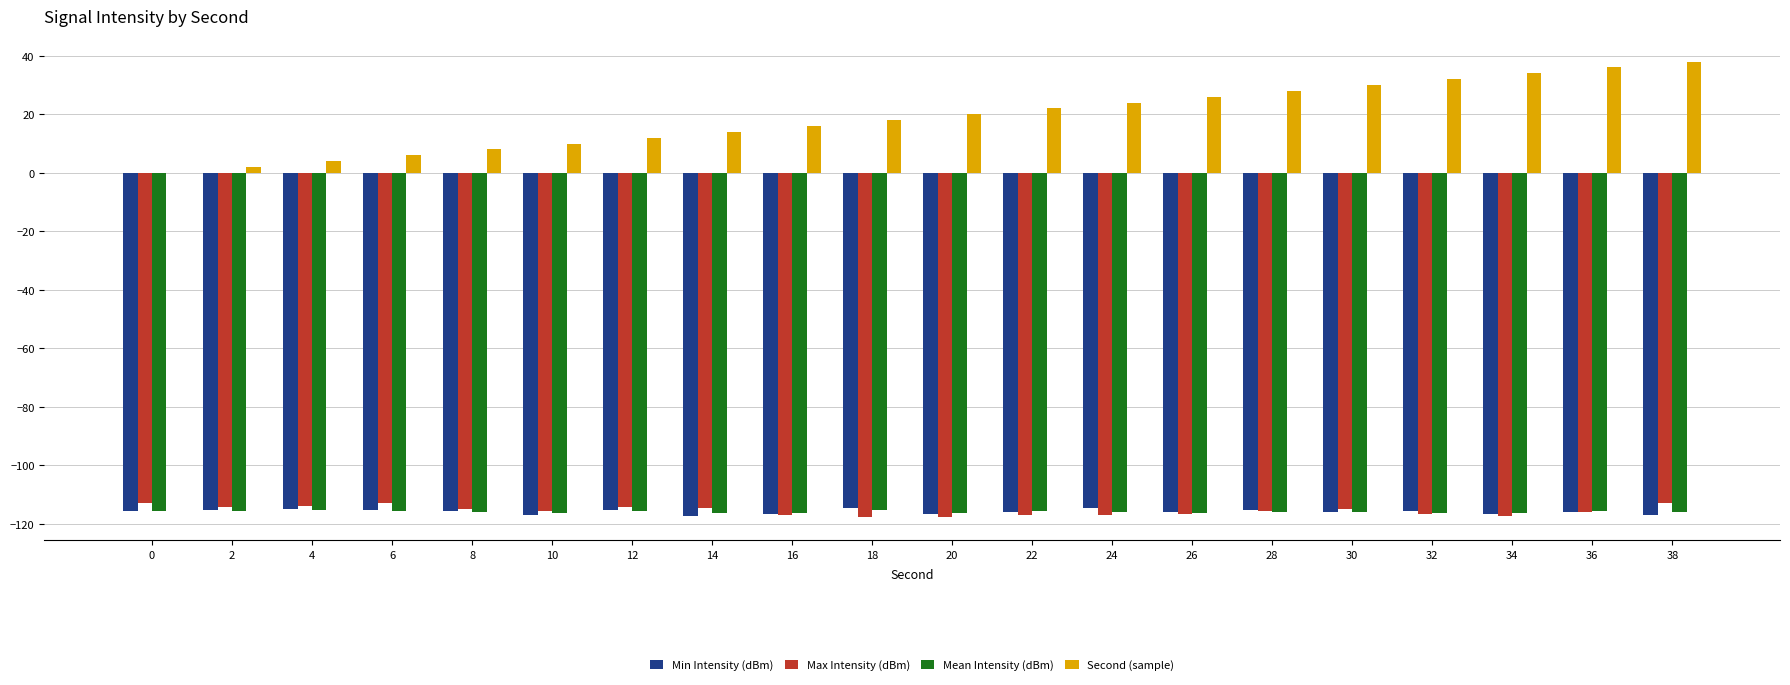

Which series has the widest spread of values?

Second (sample)